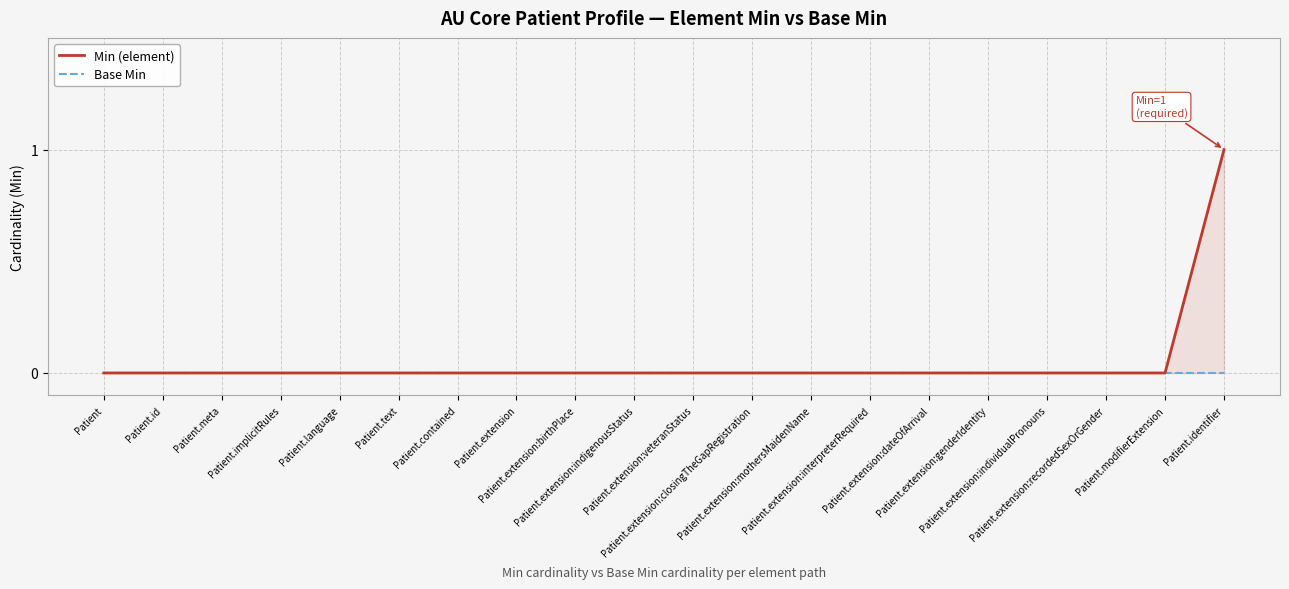

True or false: Base Min has more than 0 interior local peaks.

False